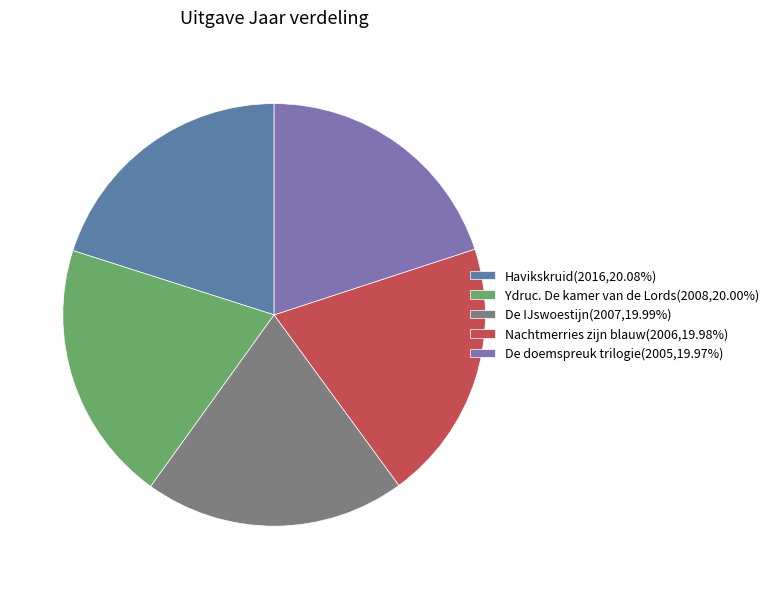

What is the ratio of the value at De doemspreuk trilogie(2005,19.97%) to the value at Nachtmerries zijn blauw(2006,19.98%)?

1.0